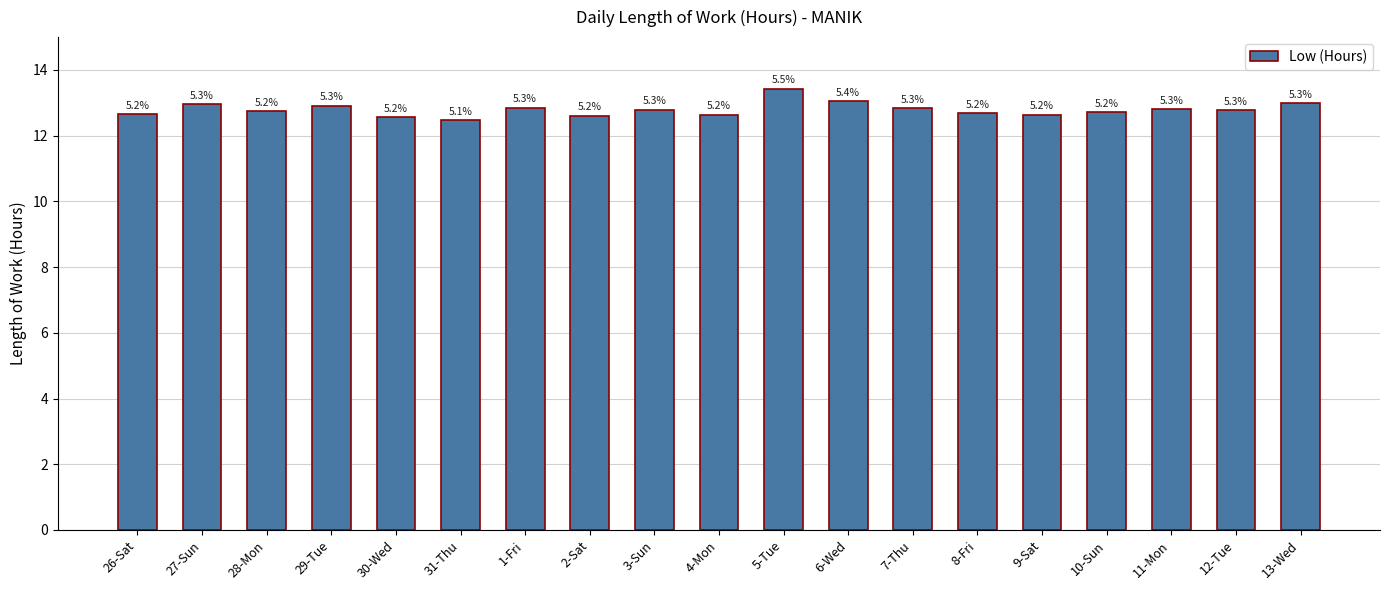

List the labels in order of value, largest first.

5-Tue, 6-Wed, 13-Wed, 27-Sun, 29-Tue, 1-Fri, 7-Thu, 11-Mon, 3-Sun, 12-Tue, 28-Mon, 10-Sun, 8-Fri, 26-Sat, 4-Mon, 9-Sat, 2-Sat, 30-Wed, 31-Thu